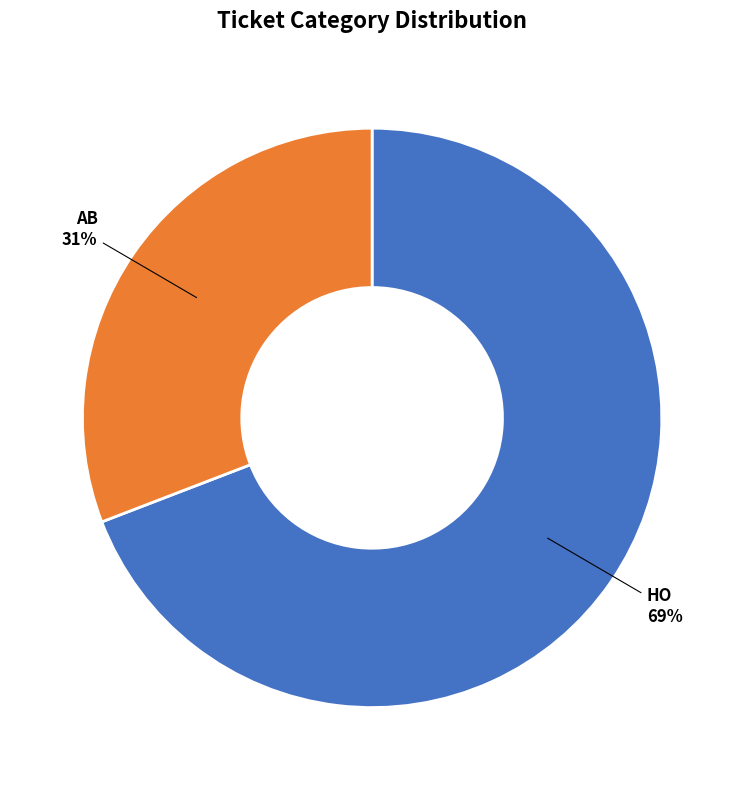

Does any single category account for the majority?

Yes